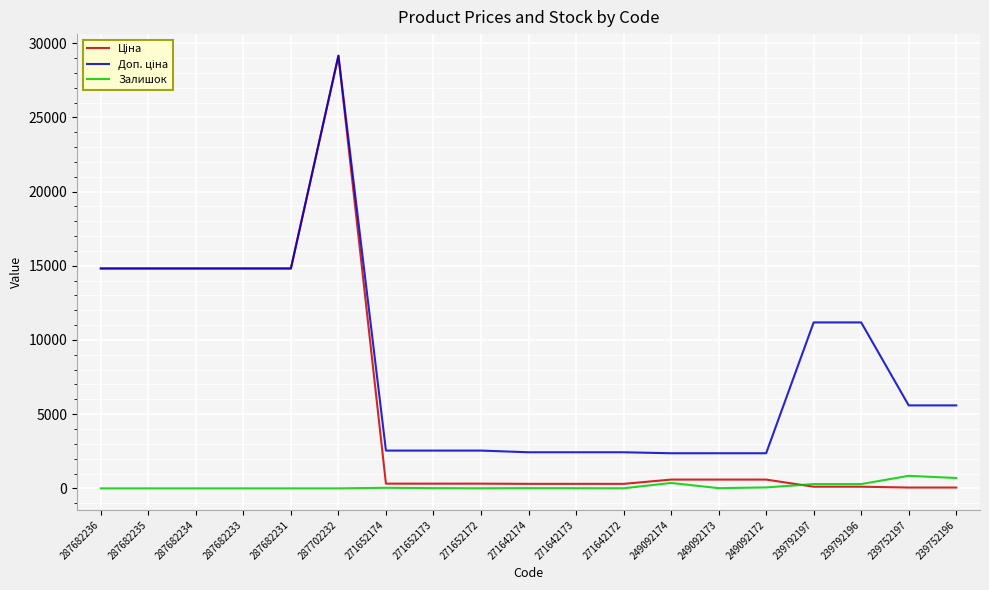

The Залишок series shows 5.0 at 271652172. True or false?

True